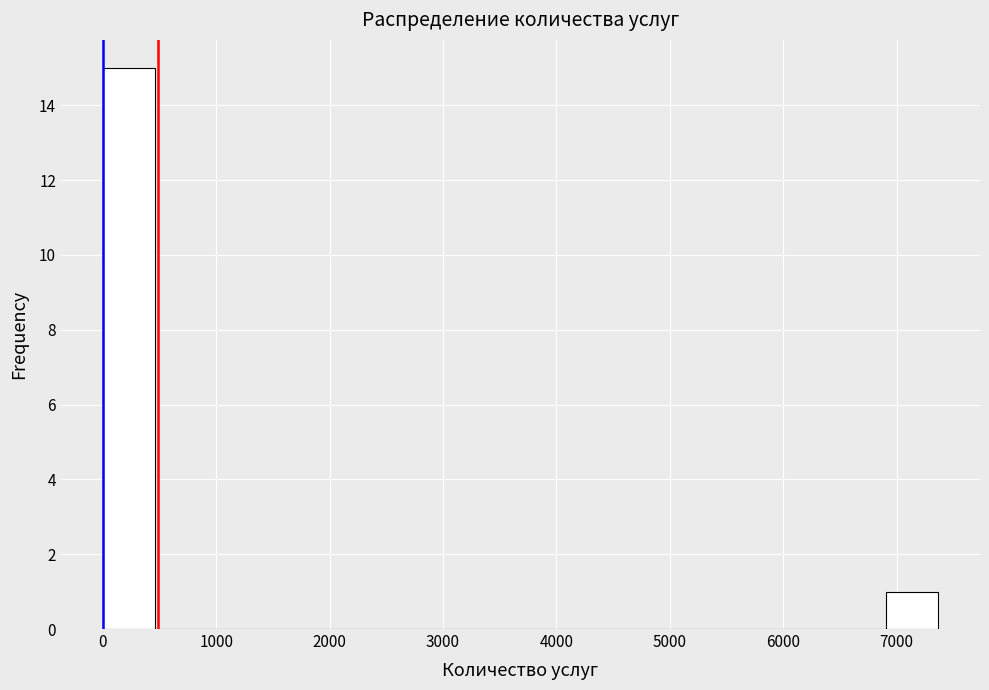

Which range on the x-axis has the tallest bar?

0 to 500